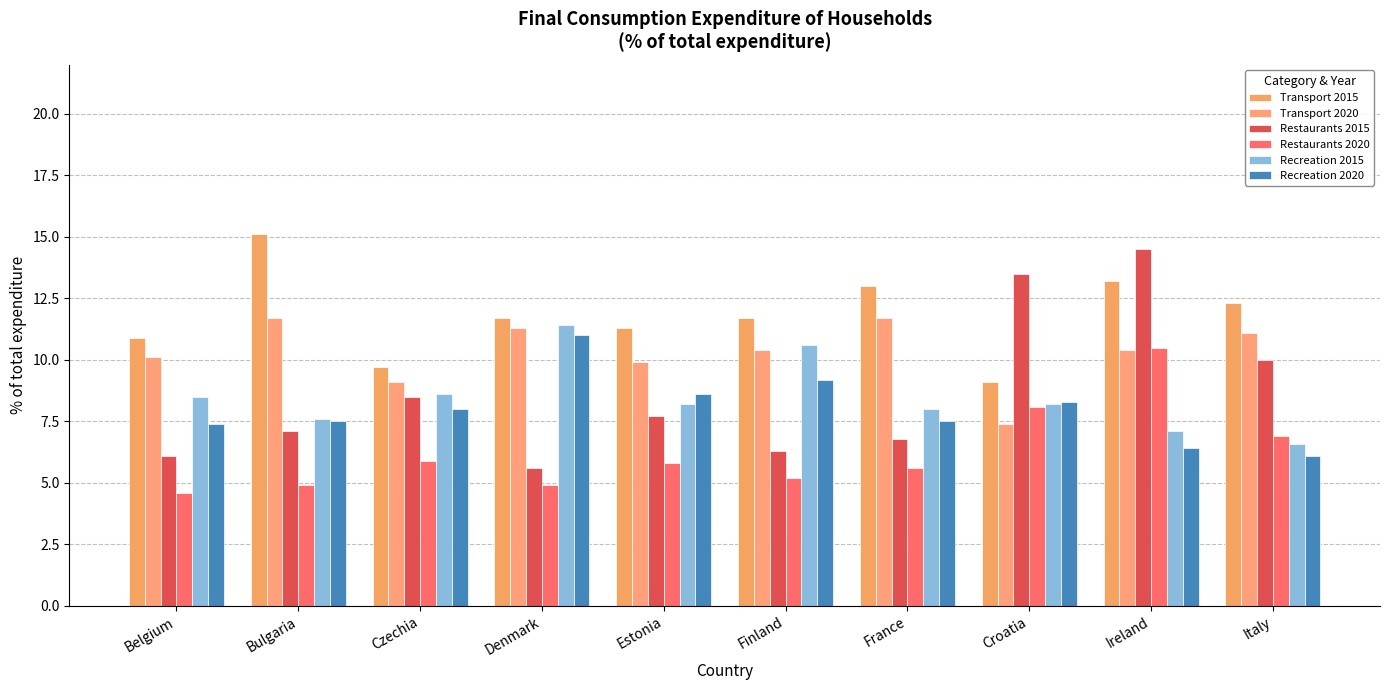

What are all the series names shown in the legend?

Transport 2015, Transport 2020, Restaurants 2015, Restaurants 2020, Recreation 2015, Recreation 2020